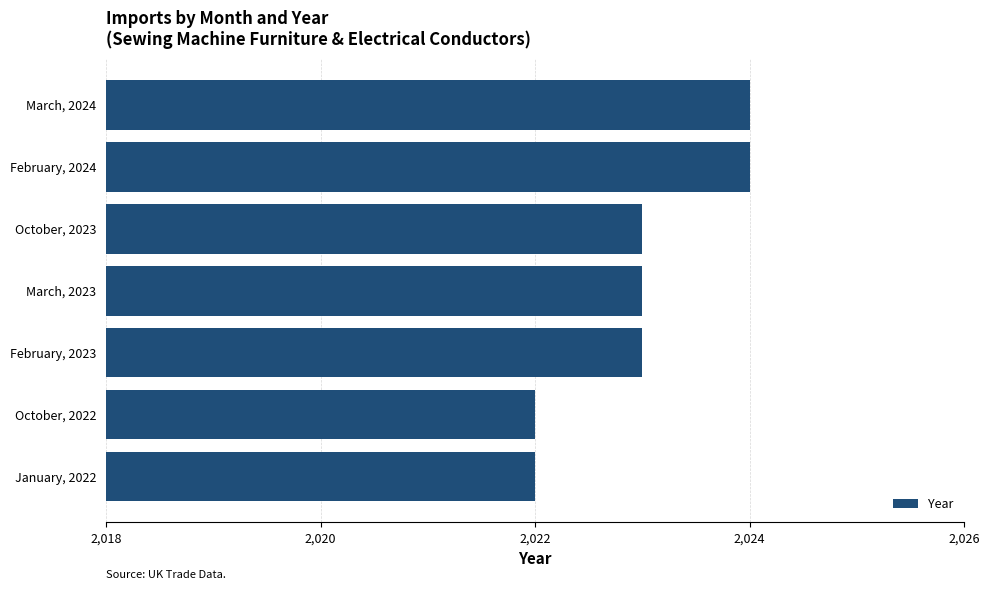

What is the difference between the maximum and minimum values?

2